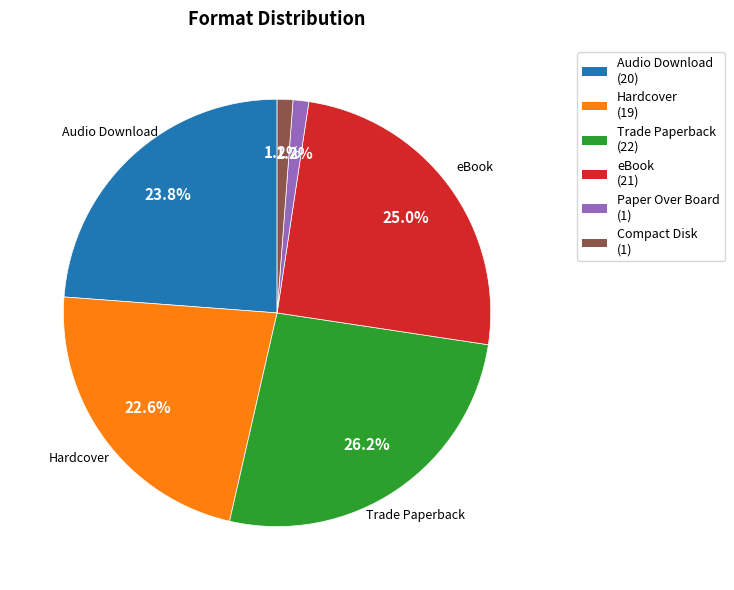

Is there any slice that represents more than half of the pie?

No